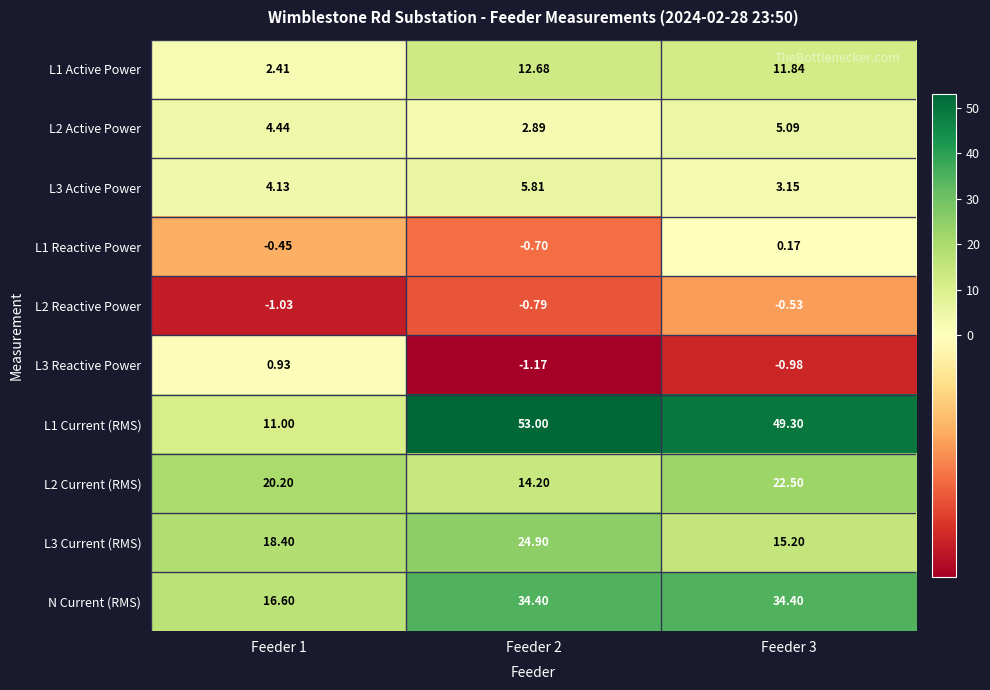

Is the value of L1 Active Power at Feeder 2 greater than the value of L1 Current (RMS) at Feeder 3?

No